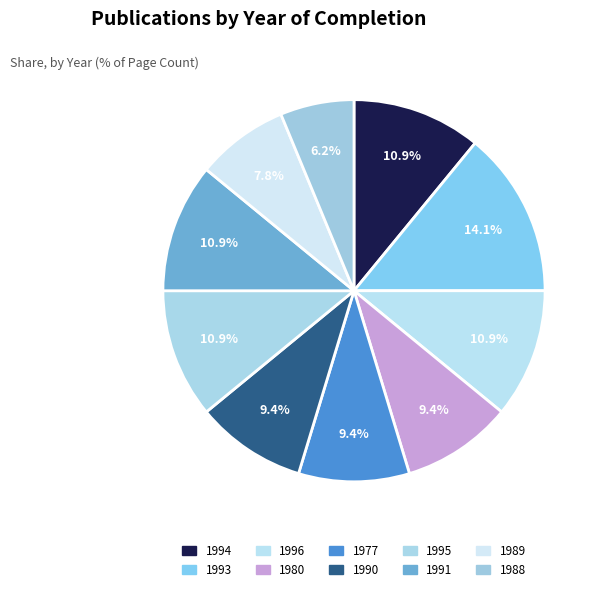

How many segments does this pie chart have?

10